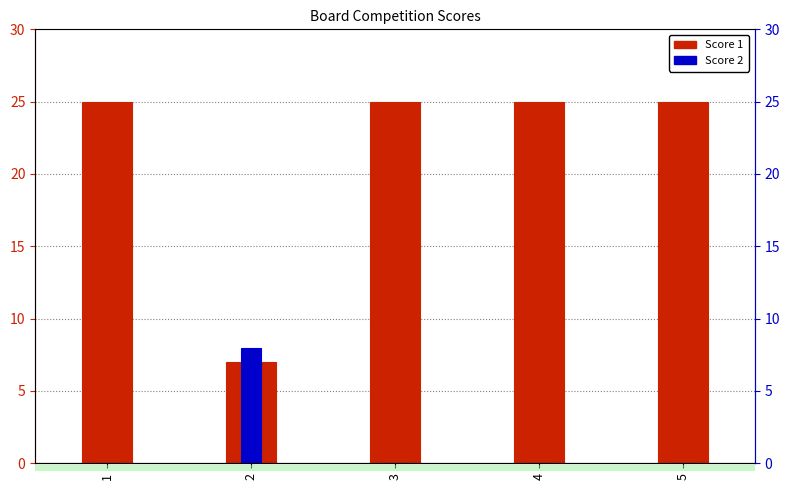

The Score 2 series shows 4 at 1. True or false?

False